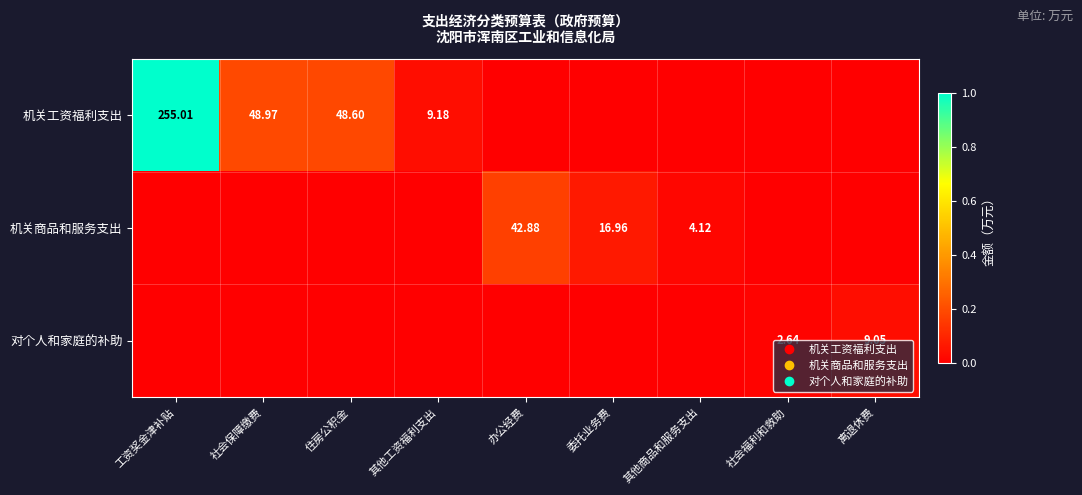

Where is 机关工资福利支出 nearest to the value 0?

办公经费